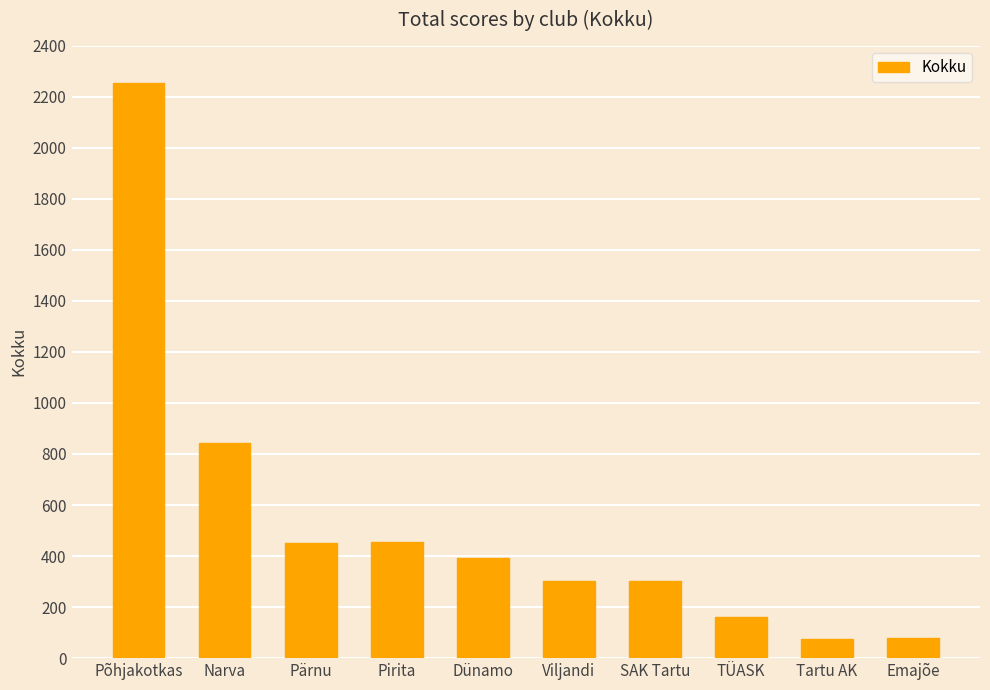

What position from the left is Emajõe?

10